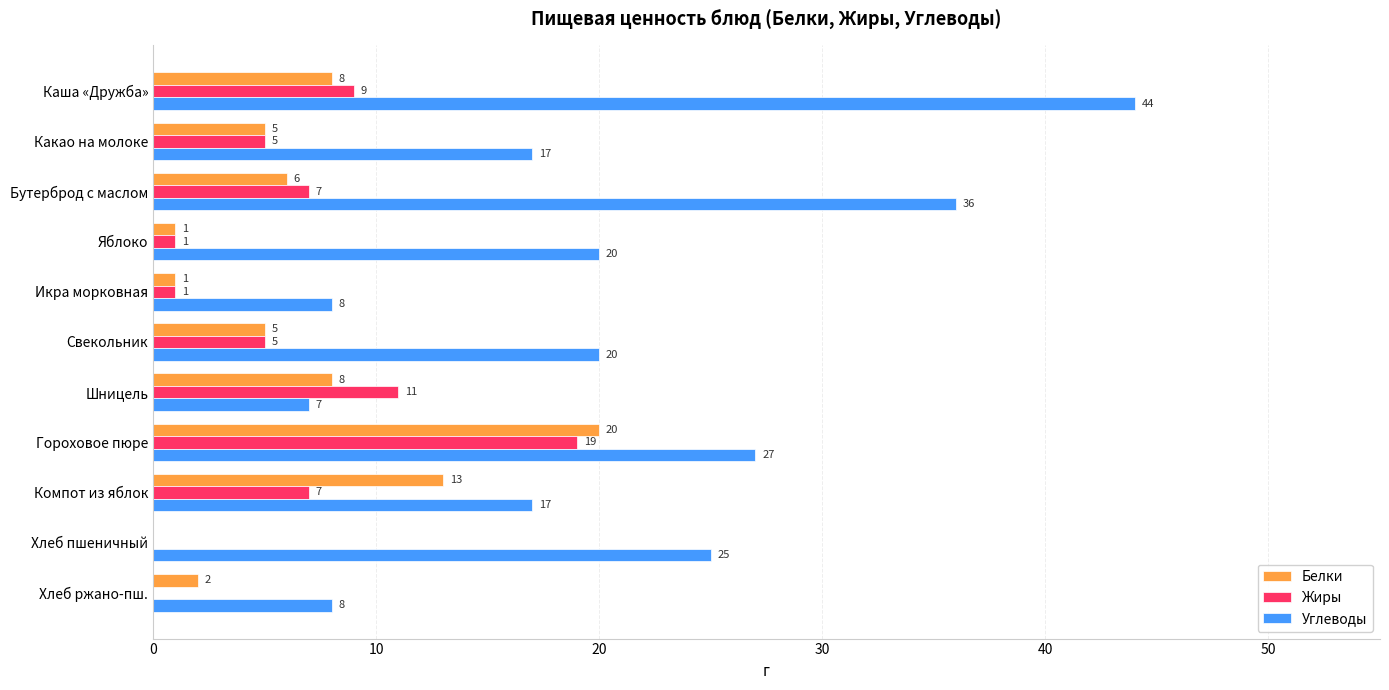

At which category is the sum across all series the highest?

Гороховое пюре